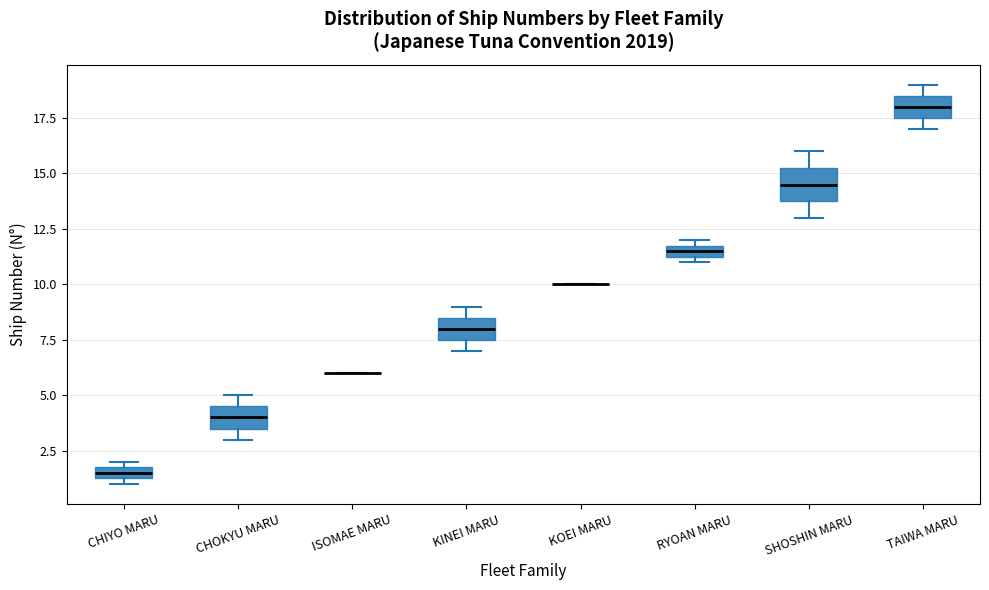

Which box is the tallest, from its lower edge to its upper edge?

SHOSHIN MARU